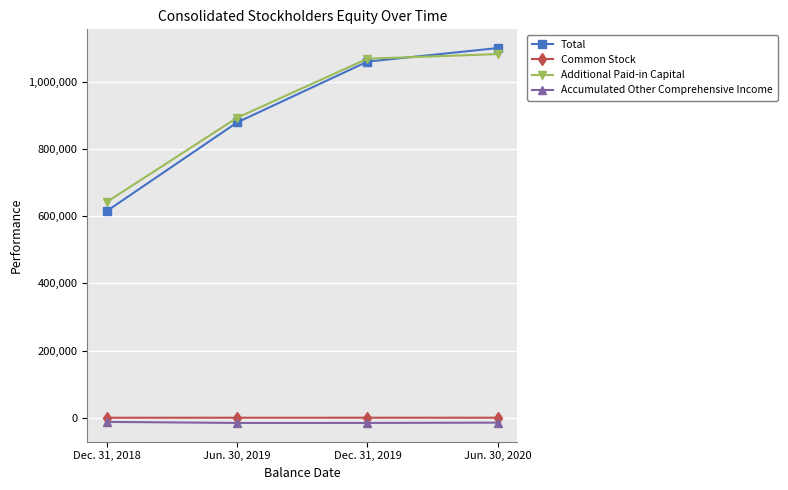

True or false: Common Stock and Total cross at least once.

False